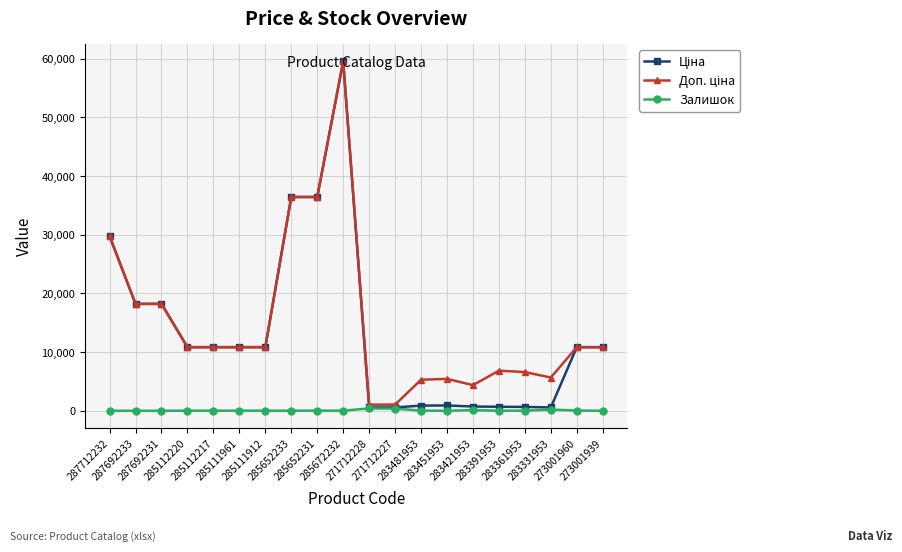

True or false: Залишок has more than 0 points higher than both neighbors.

True